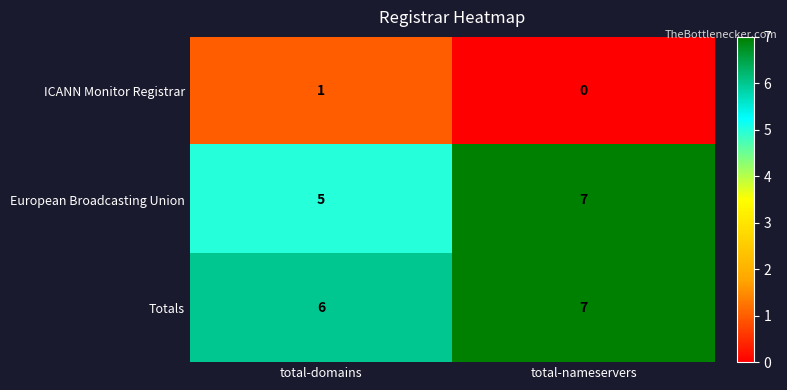

Reading left to right, transcribe all the data shown in this chart.

ICANN Monitor Registrar: total-domains=1	total-nameservers=0
European Broadcasting Union: total-domains=5	total-nameservers=7
Totals: total-domains=6	total-nameservers=7